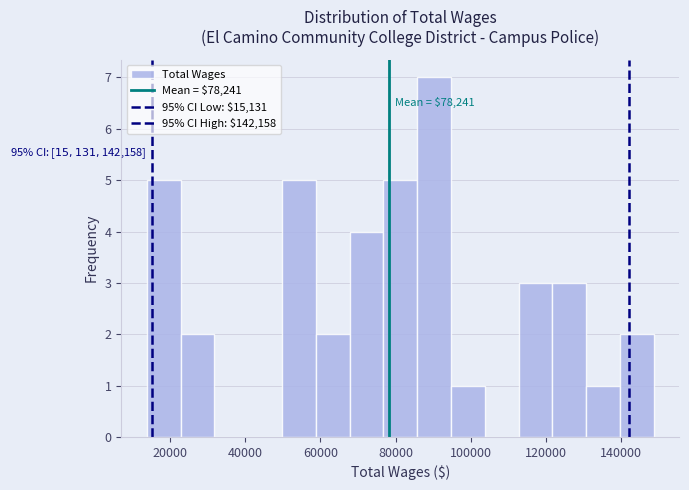

Which range on the x-axis has the tallest bar?

86000 to 94000